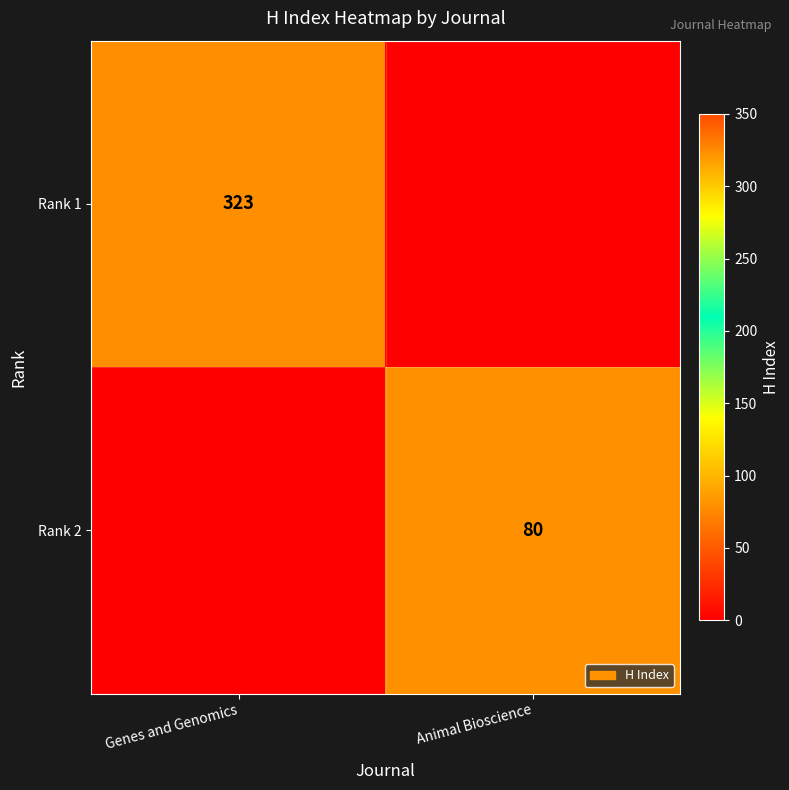

True or false: Rank 1 has a value of 78 at Genes and Genomics.

False